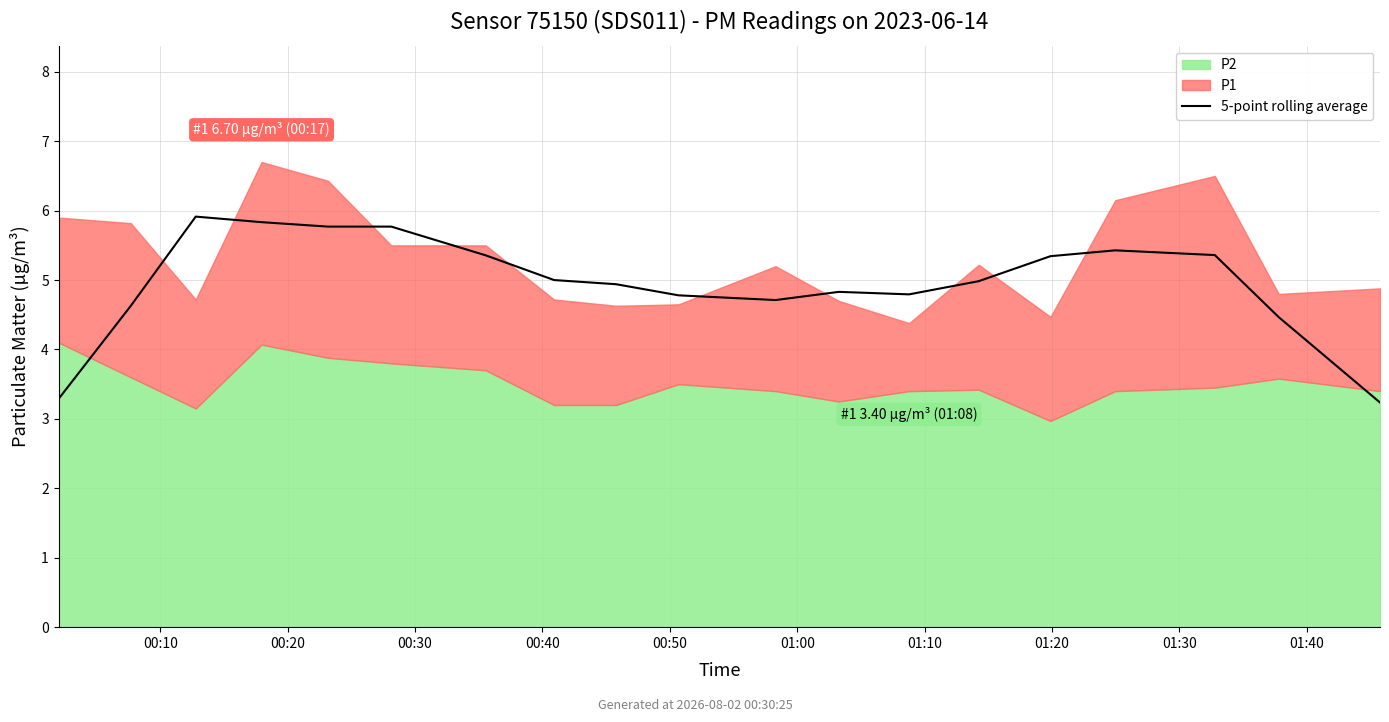

How many interior local peaks (higher than both neighbors) does the data have?

4